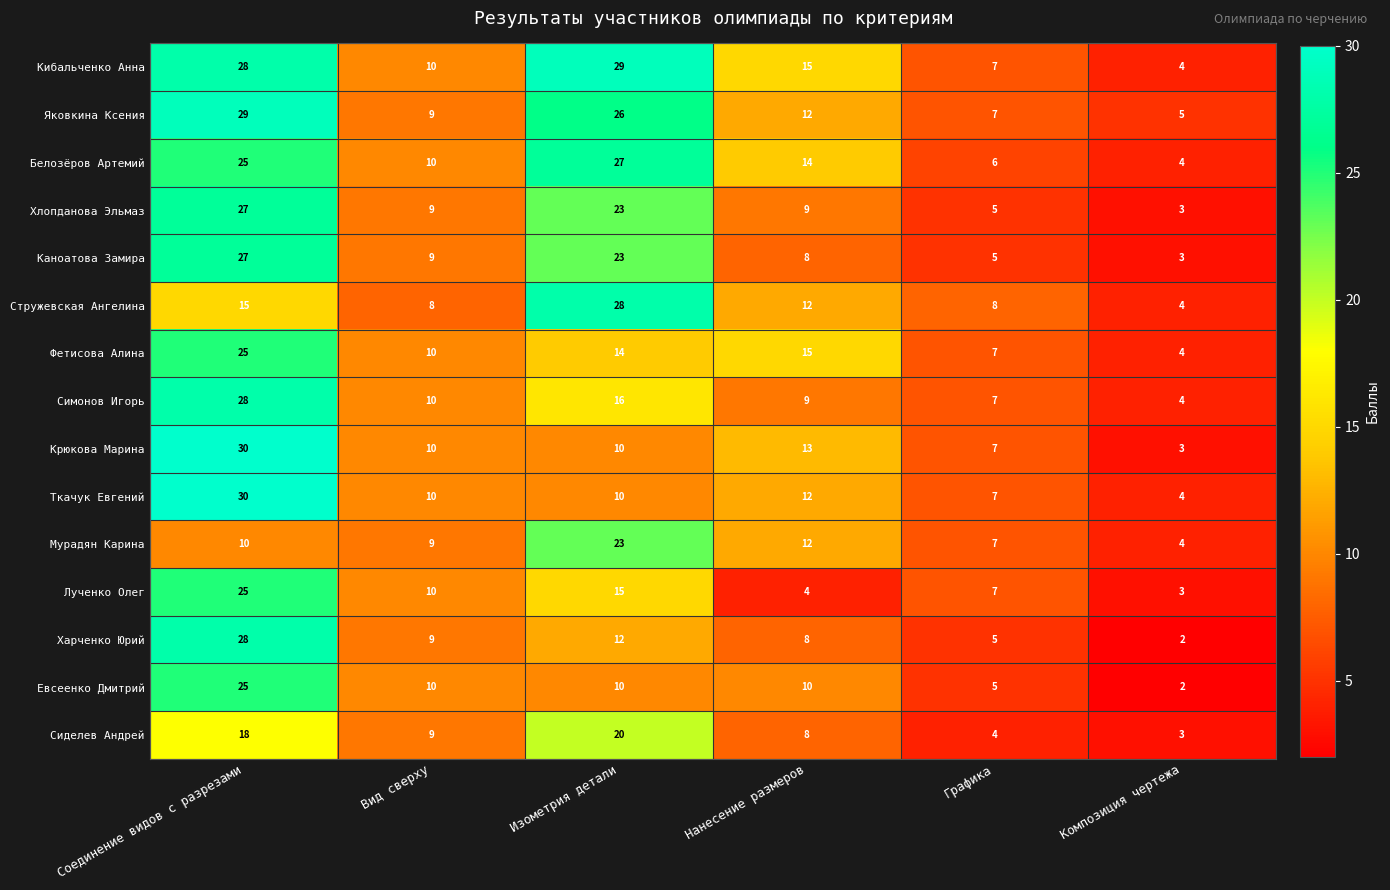

Which series has the largest range (max minus min)?

Крюкова Марина